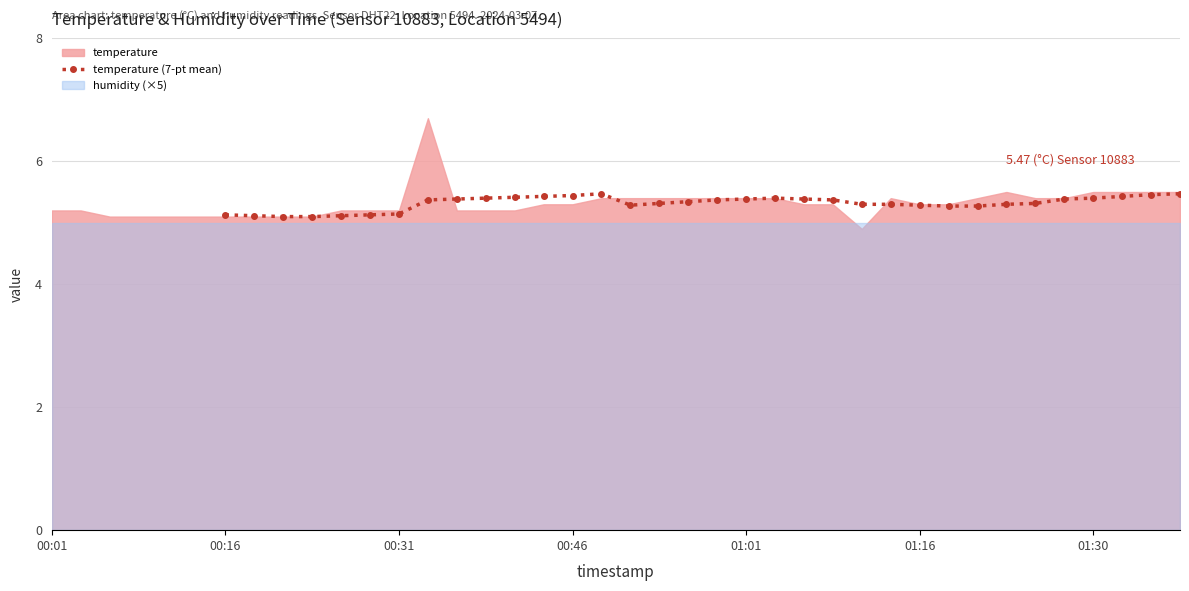

Is it true that temperature (7-pt mean) equals 5.1 at 00:16?

True